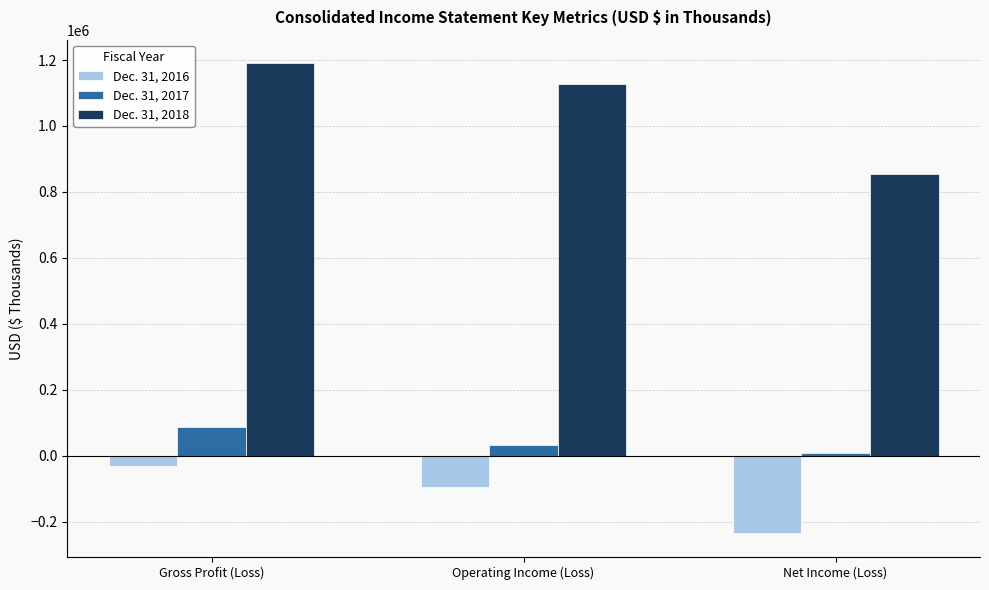

At which label does Dec. 31, 2017 reach its peak?

Gross Profit (Loss)